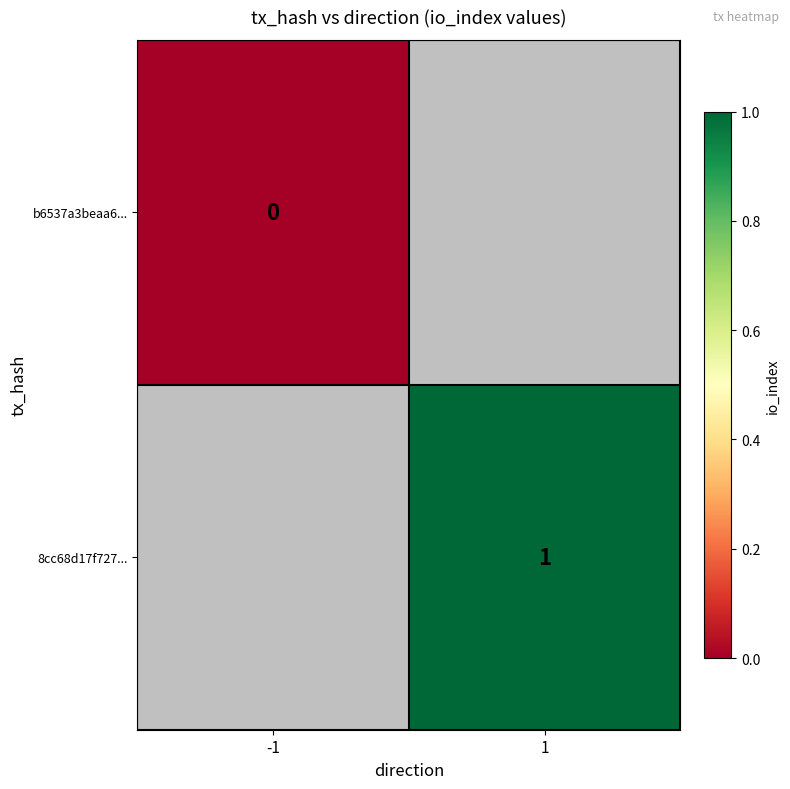

The 8cc68d17f727... series shows 1 at 1. True or false?

True